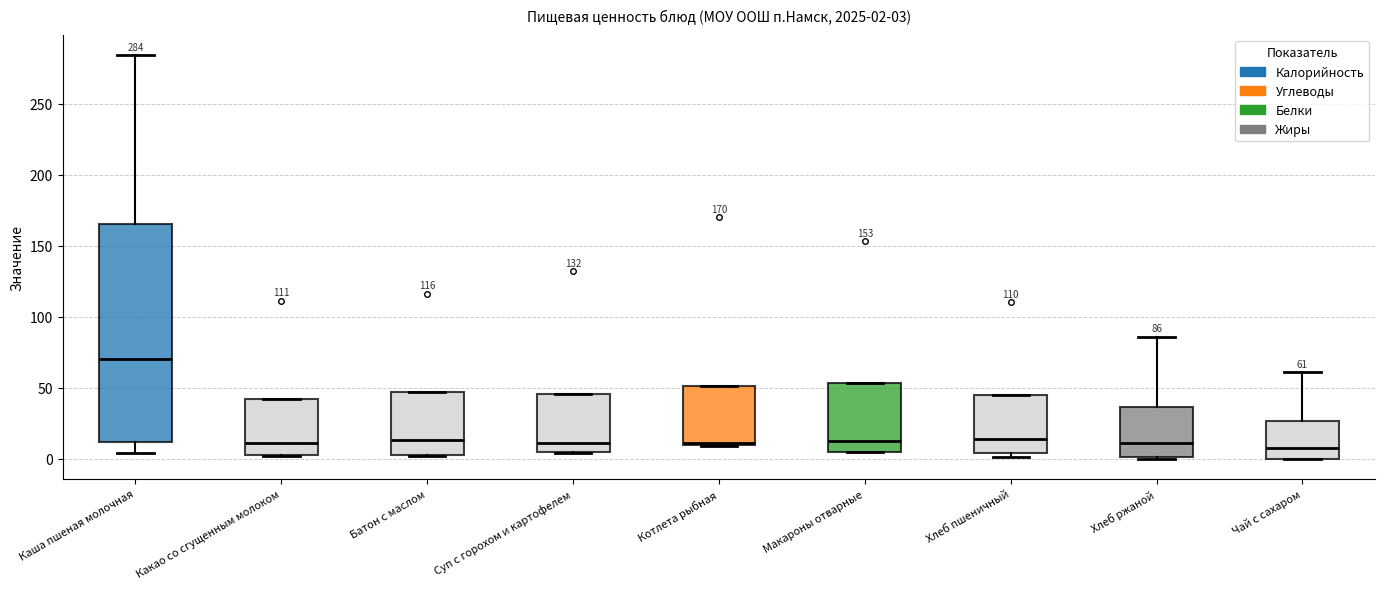

Comparing the boxes themselves (not the whiskers), which one is the tallest?

Каша пшеная молочная